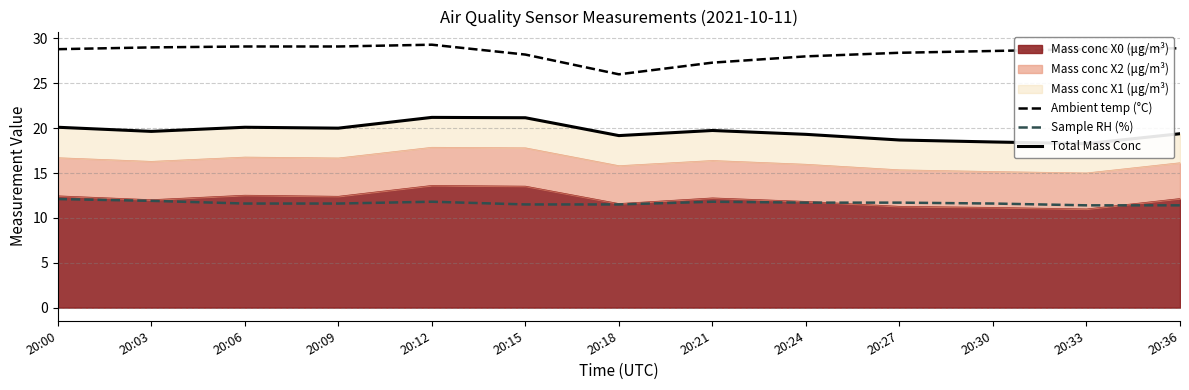

What is the value of the Sample RH (%) point at the 12th from the left?

11.4